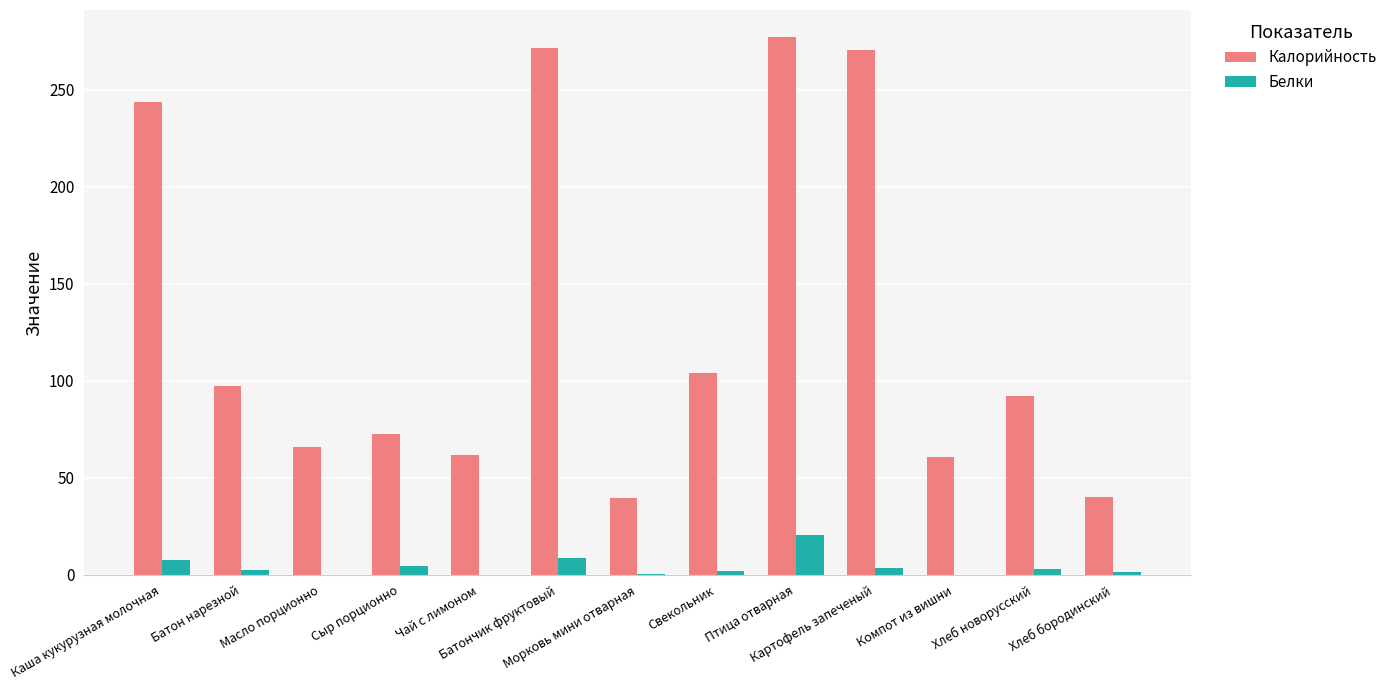

What is the total value across all series at Компот из вишни?

60.8